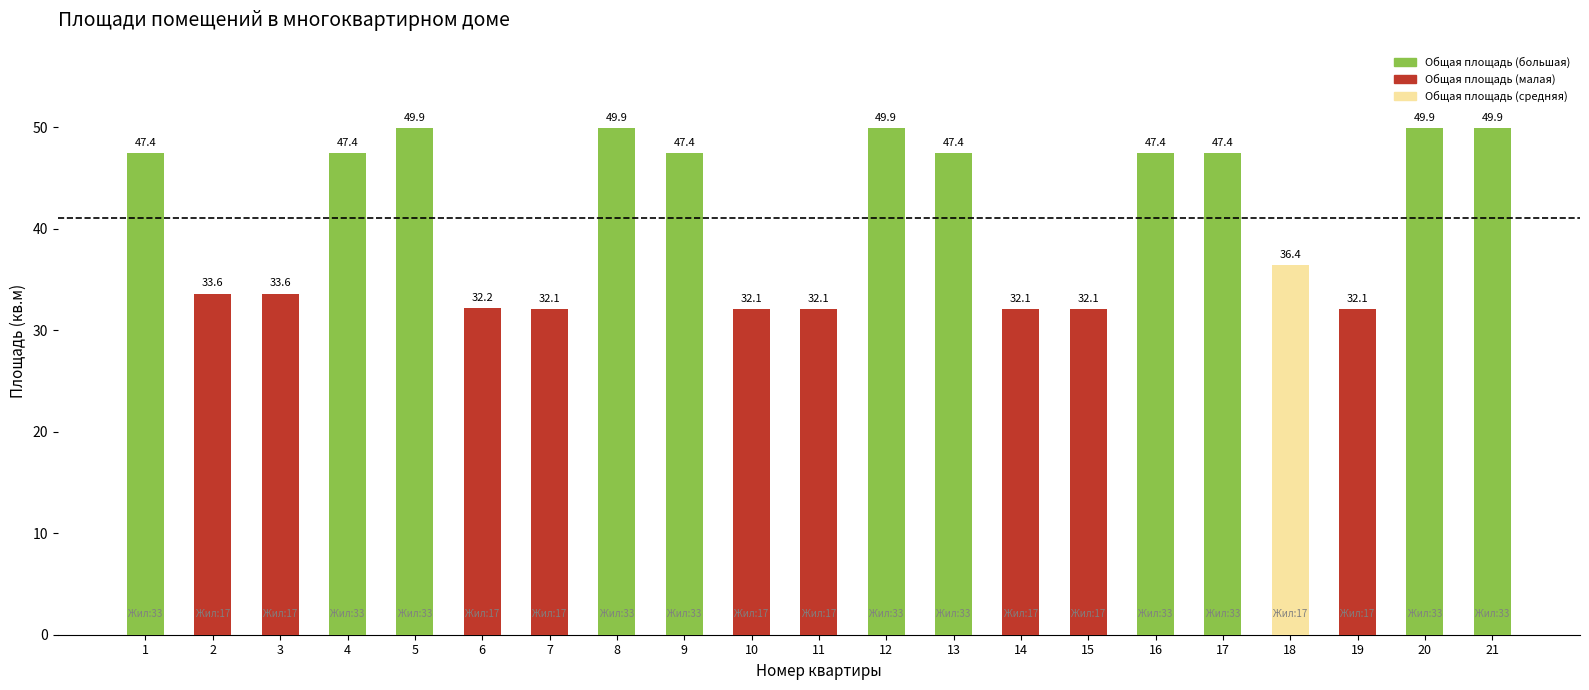

What is the change in value from 8 to 13?

-2.5